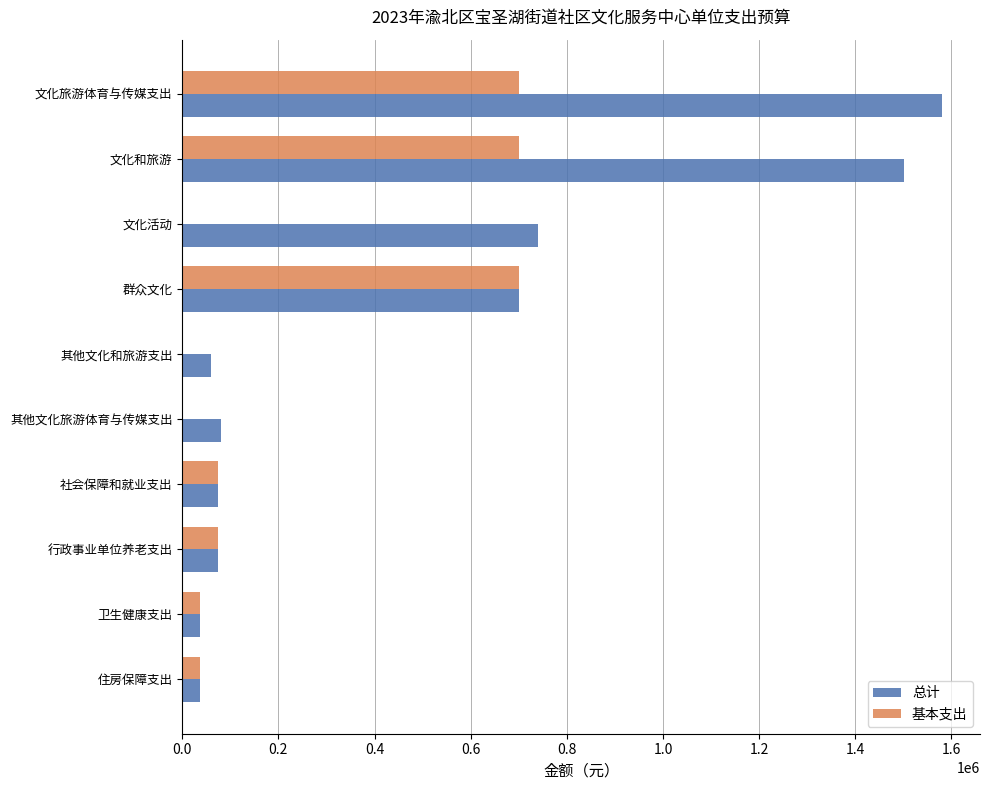

Is it true that 基本支出 equals 236702.8 at 文化活动?

False